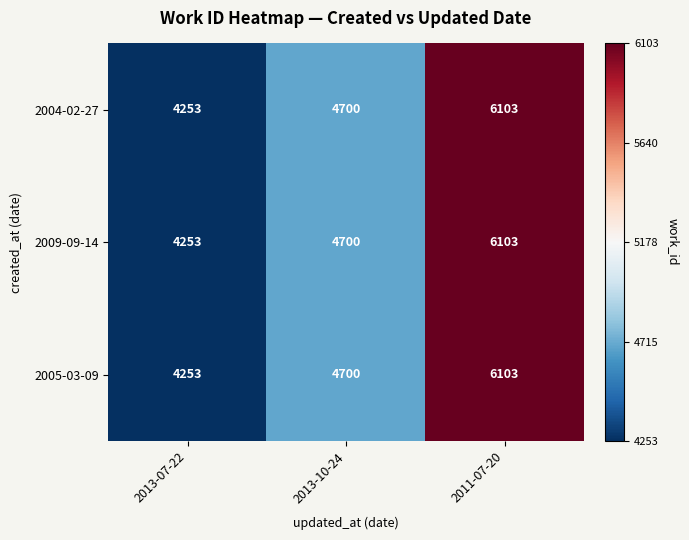

Rank the categories by 2004-02-27 value from lowest to highest.

2013-07-22, 2013-10-24, 2011-07-20